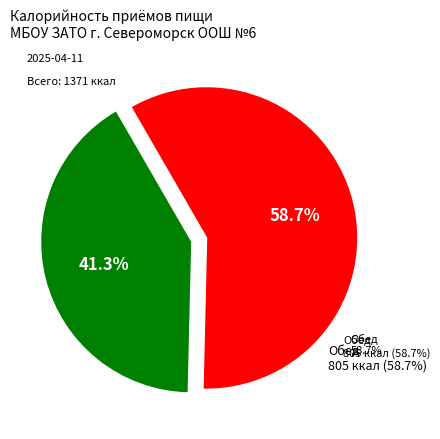

To the nearest percent, what is the combined percentage of Обед and Завтрак?

100%